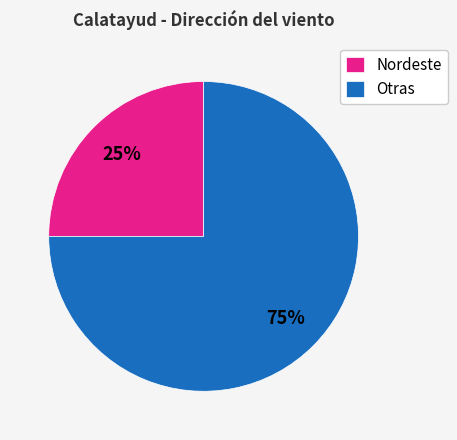

To the nearest percent, what is the combined percentage of Nordeste and Otras?

100%